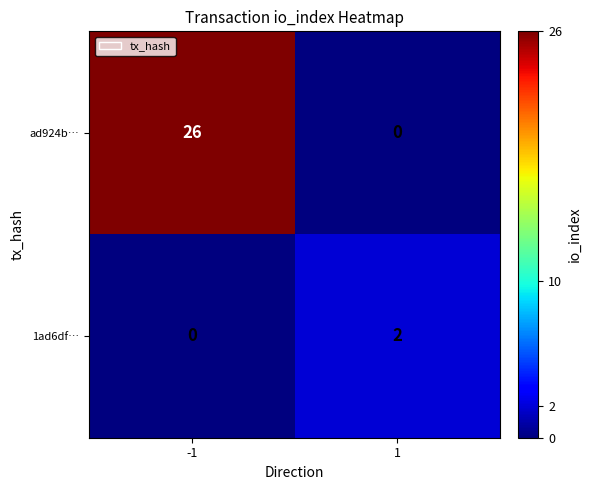

Which series has the largest range (max minus min)?

ad924b…